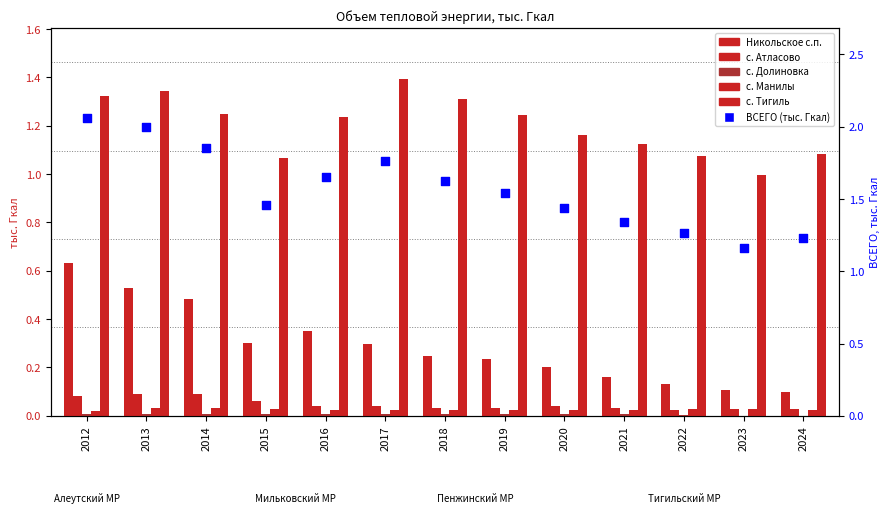

Which series reaches the minimum Y coordinate?

с. Долиновка